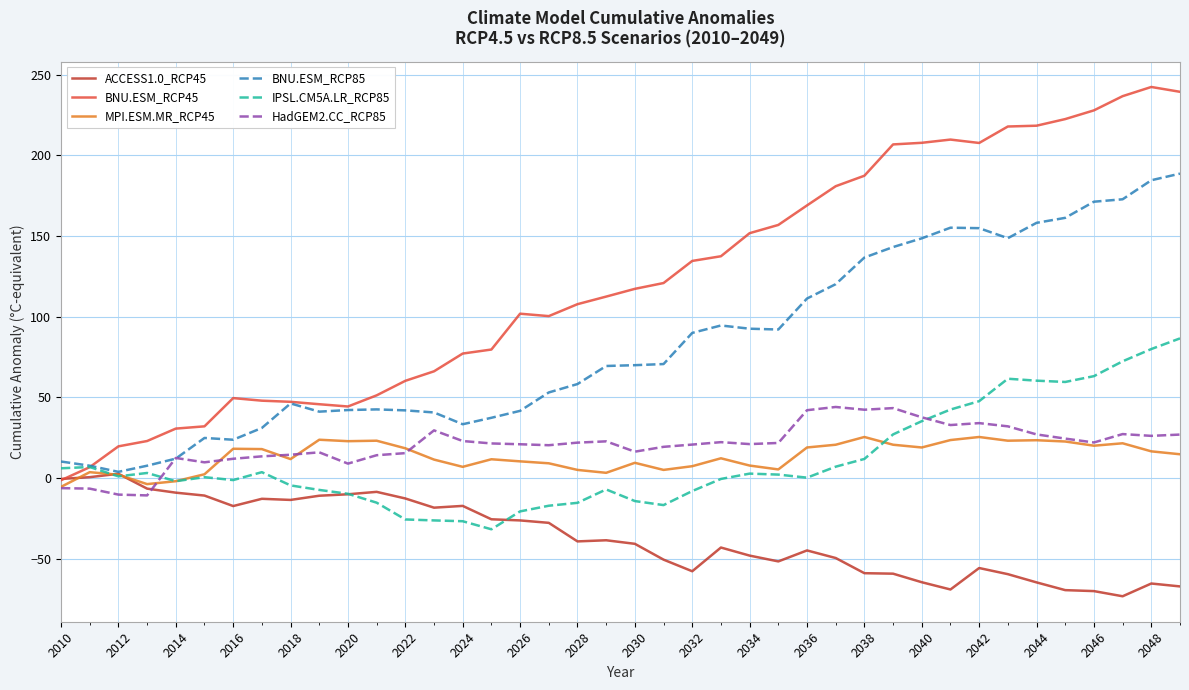

Which series has the widest spread of values?

BNU.ESM_RCP45